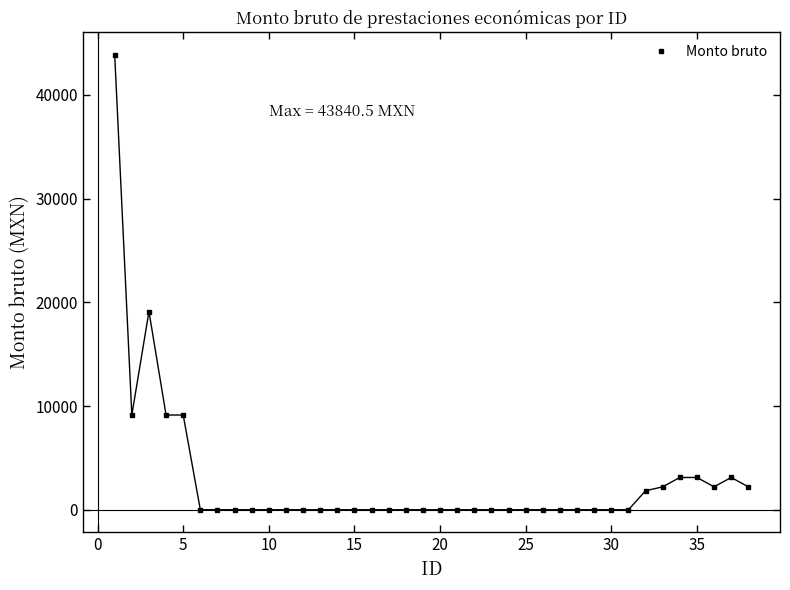

What is the greatest value displayed?

43840.5